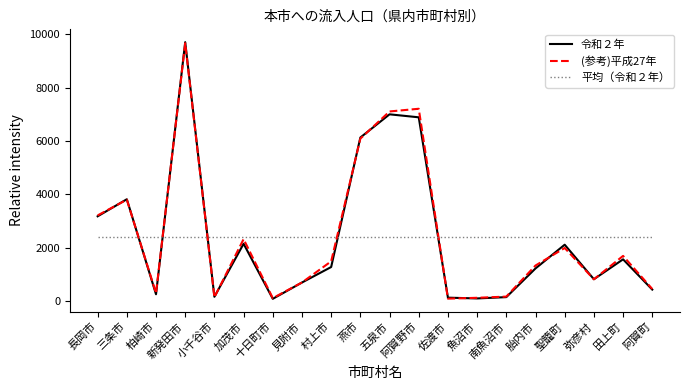

What is the maximum value shown in the chart?

9700.0